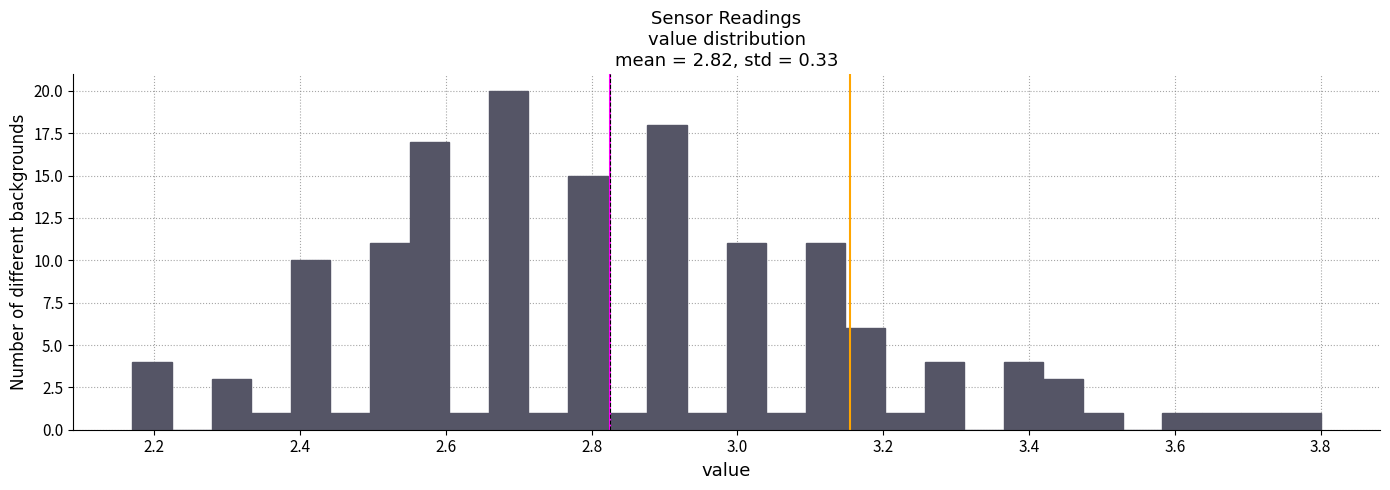

Read against the x-axis, roughly where is the centre of the tallest bar?

2.68